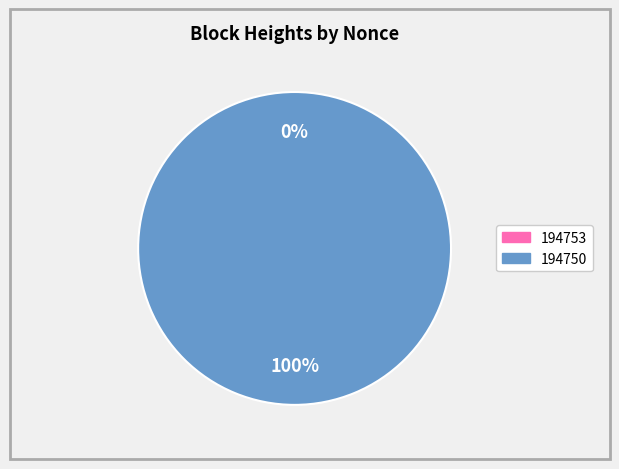

True or false: 194753 accounts for 0% of the total.

True